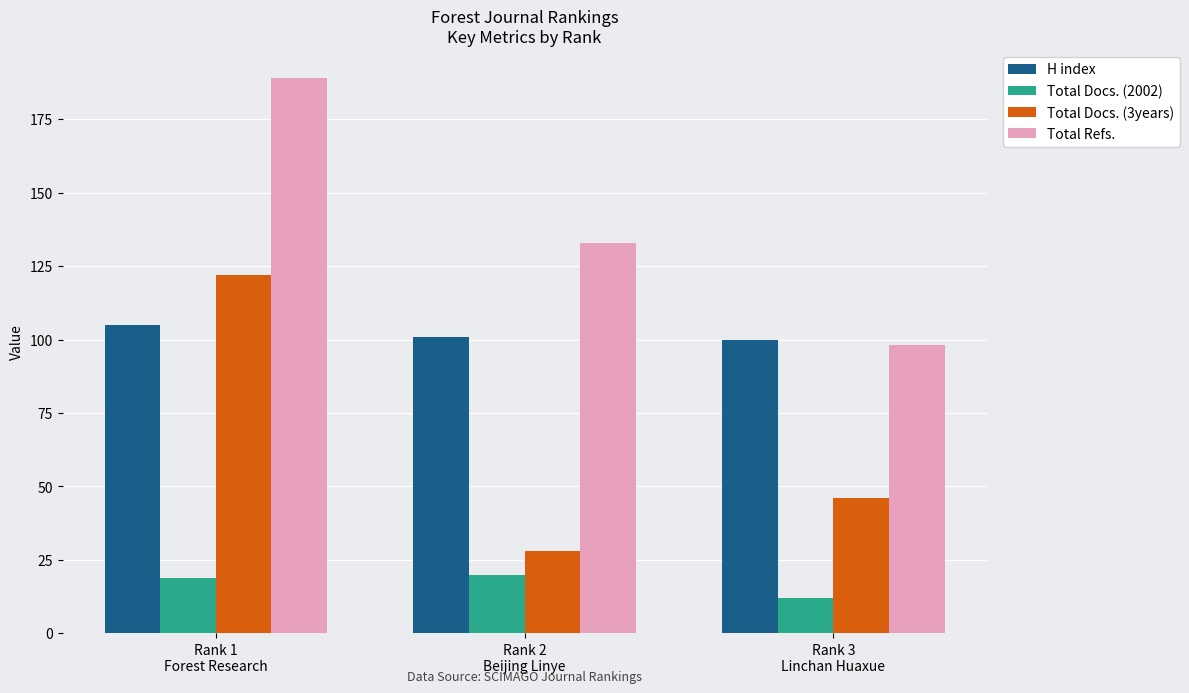

Rank the series by their average value, from highest to lowest.

Total Refs., H index, Total Docs. (3years), Total Docs. (2002)